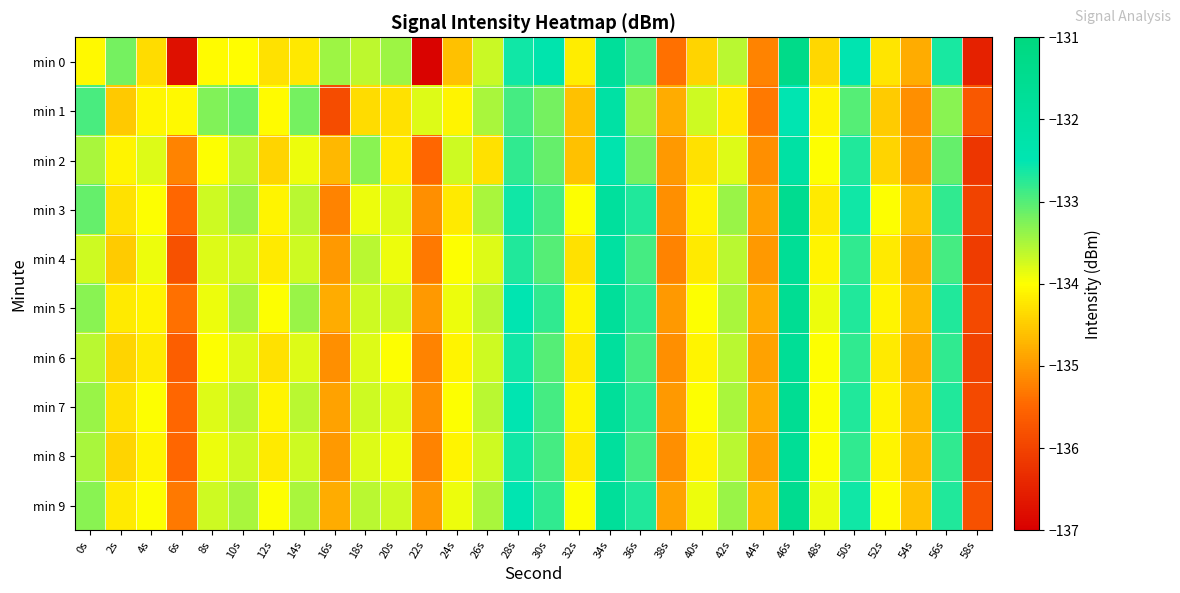

Which series changed the most between 38s and 58s?

min 2